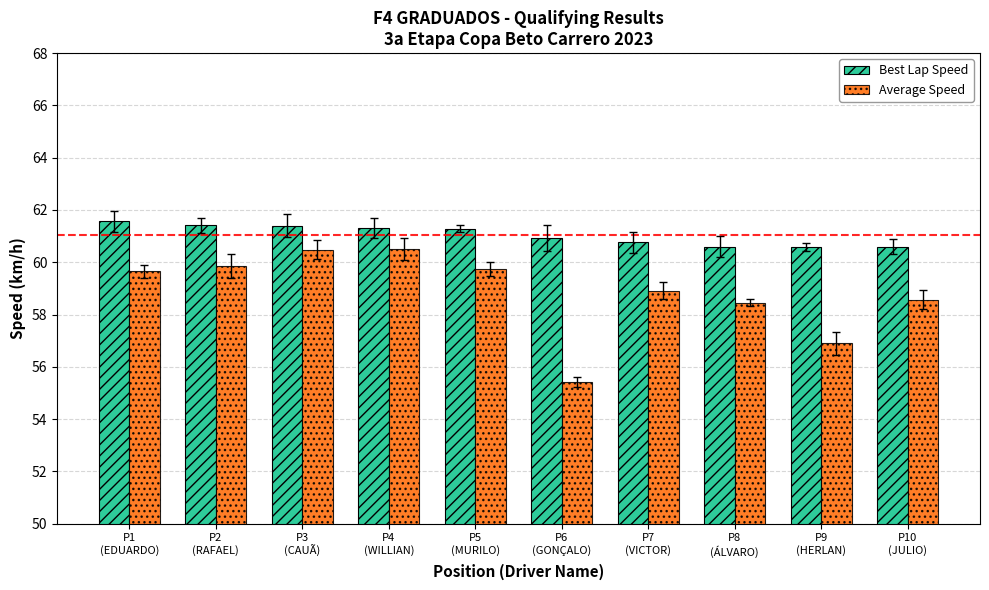

Read the Best Lap Speed value at P8
(ÁLVARO).

60.6